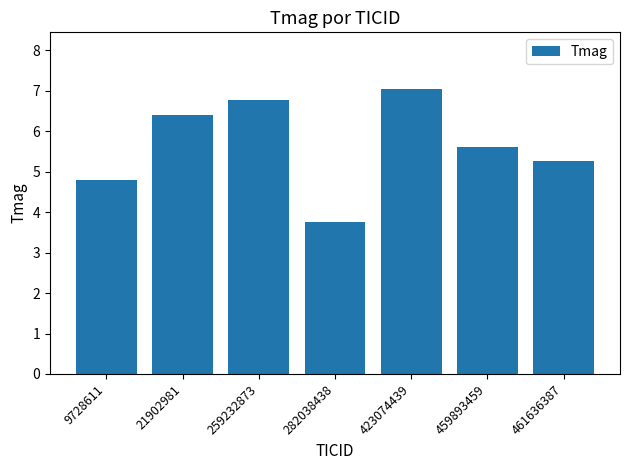

What is the difference between the second highest and second lowest values?

2.0